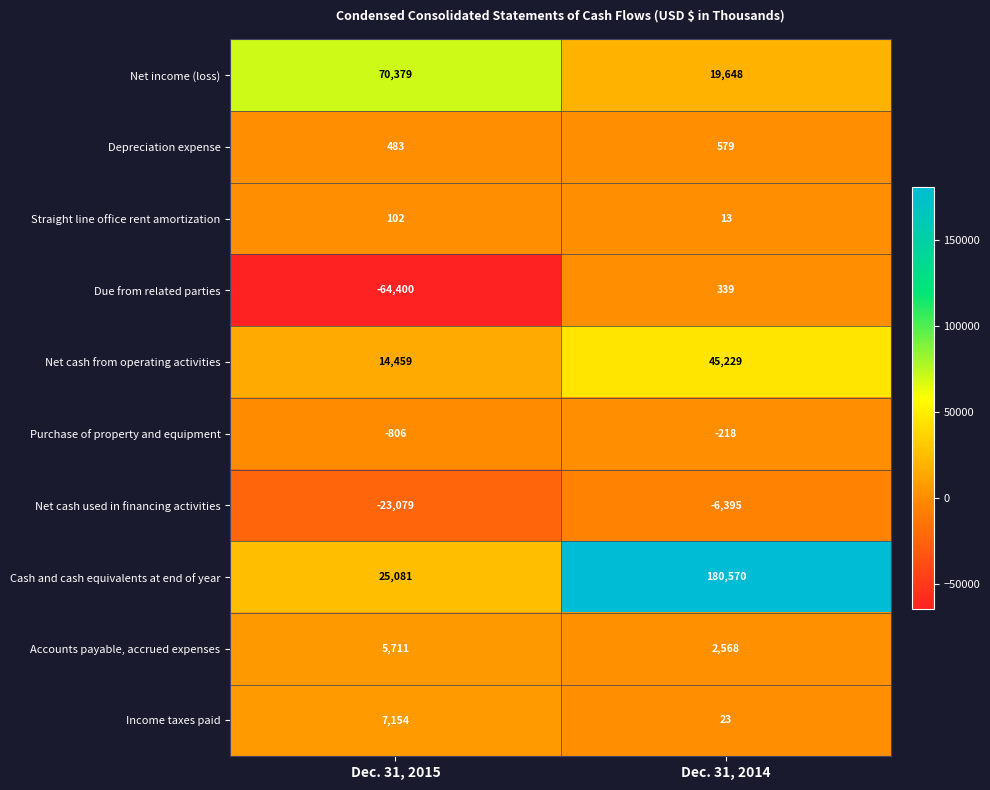

What is the difference between the maximum and minimum values in the Income taxes paid series?

7131